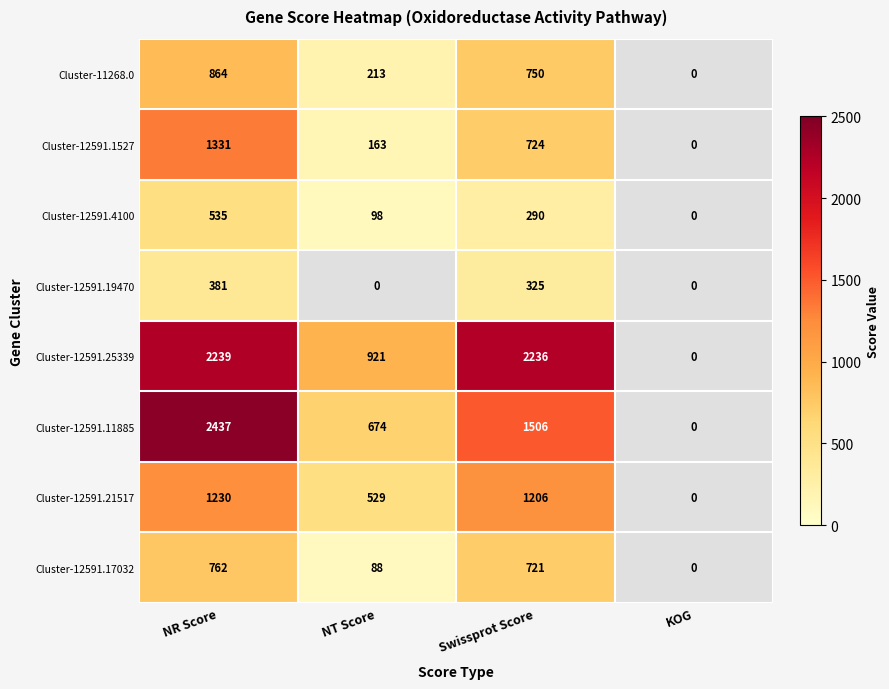

Rank the series at Swissprot Score from highest to lowest value.

Cluster-12591.25339, Cluster-12591.11885, Cluster-12591.21517, Cluster-11268.0, Cluster-12591.1527, Cluster-12591.17032, Cluster-12591.19470, Cluster-12591.4100